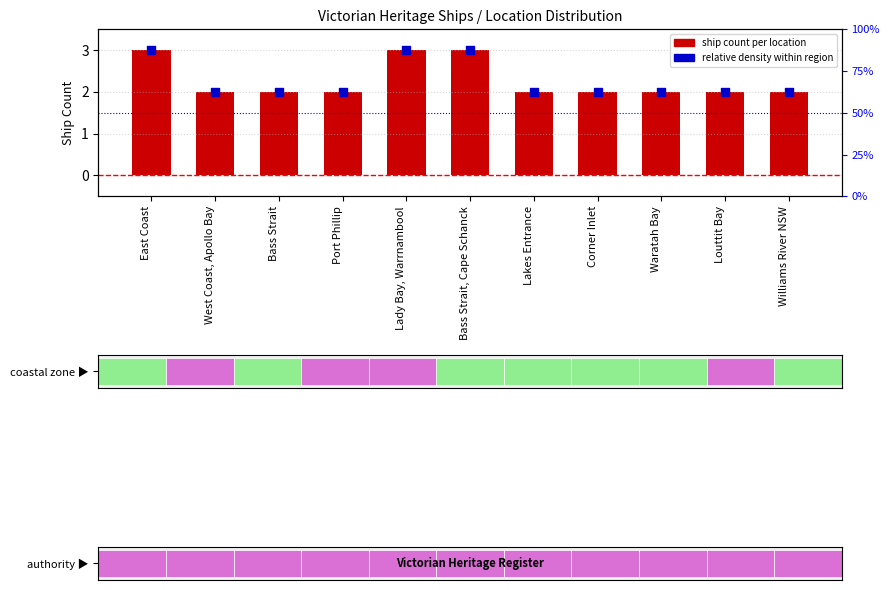

Which series has the largest total across all categories?

Ship count per location